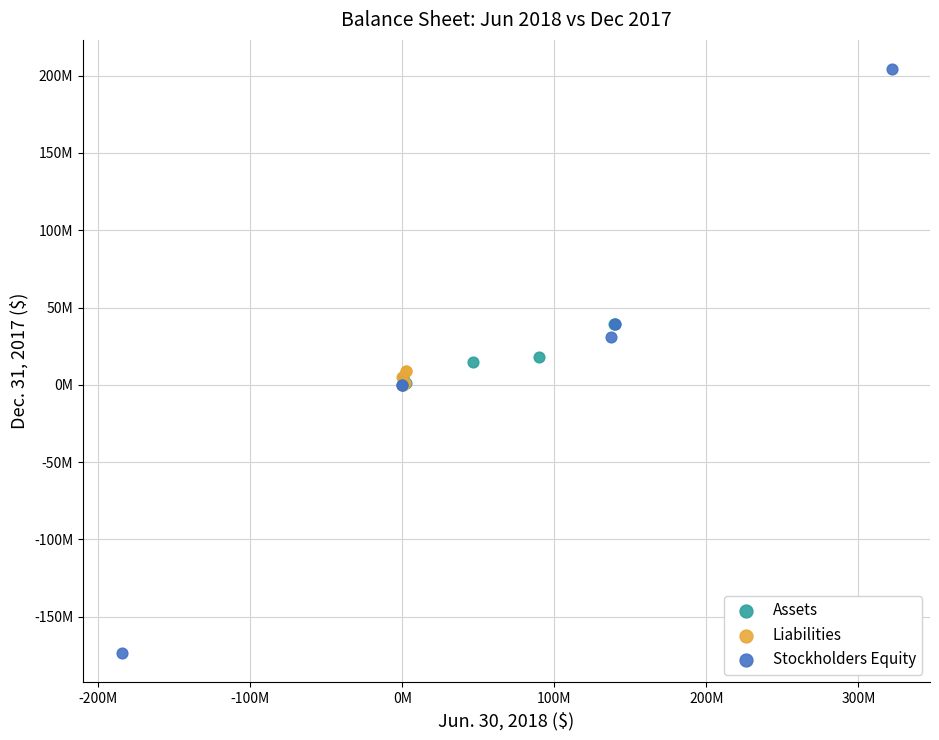

What are all the series names shown in the legend?

Assets, Liabilities, Stockholders Equity